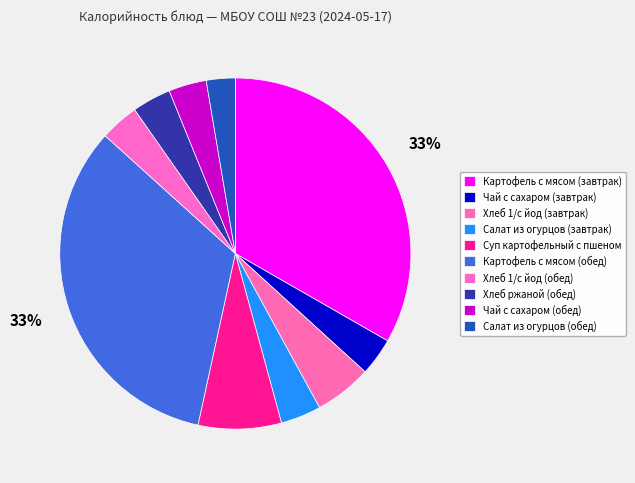

Does any single category account for the majority?

No